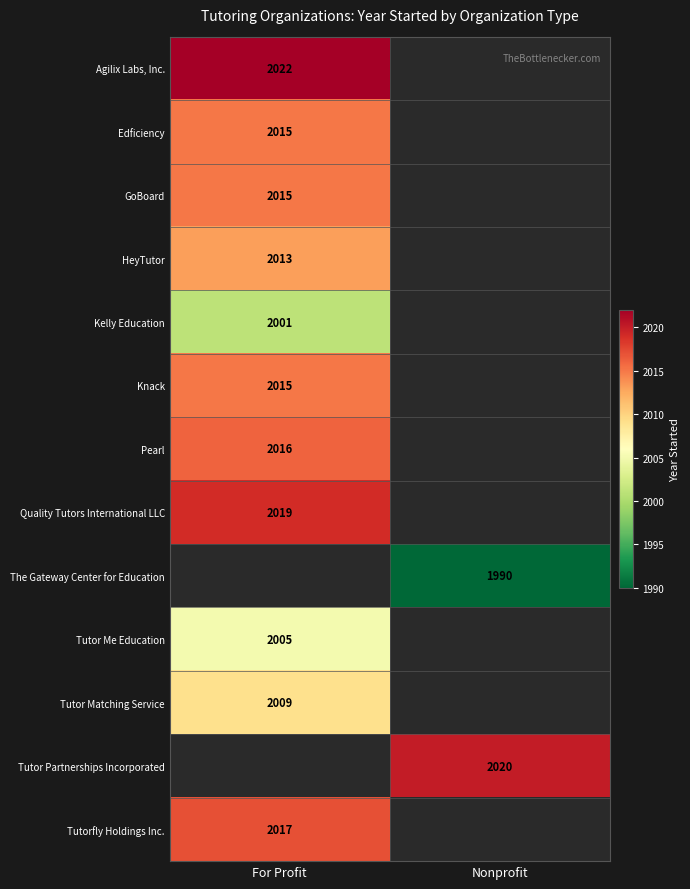

Between Nonprofit and For Profit, which is larger?

For Profit